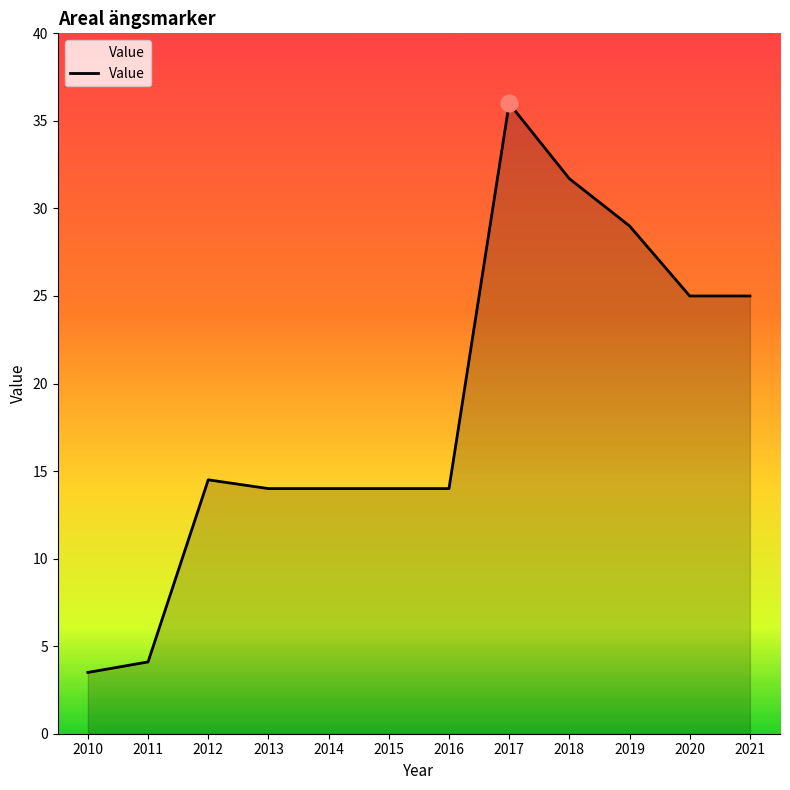

What is the ratio of the value at 2020 to the value at 2014?

1.8